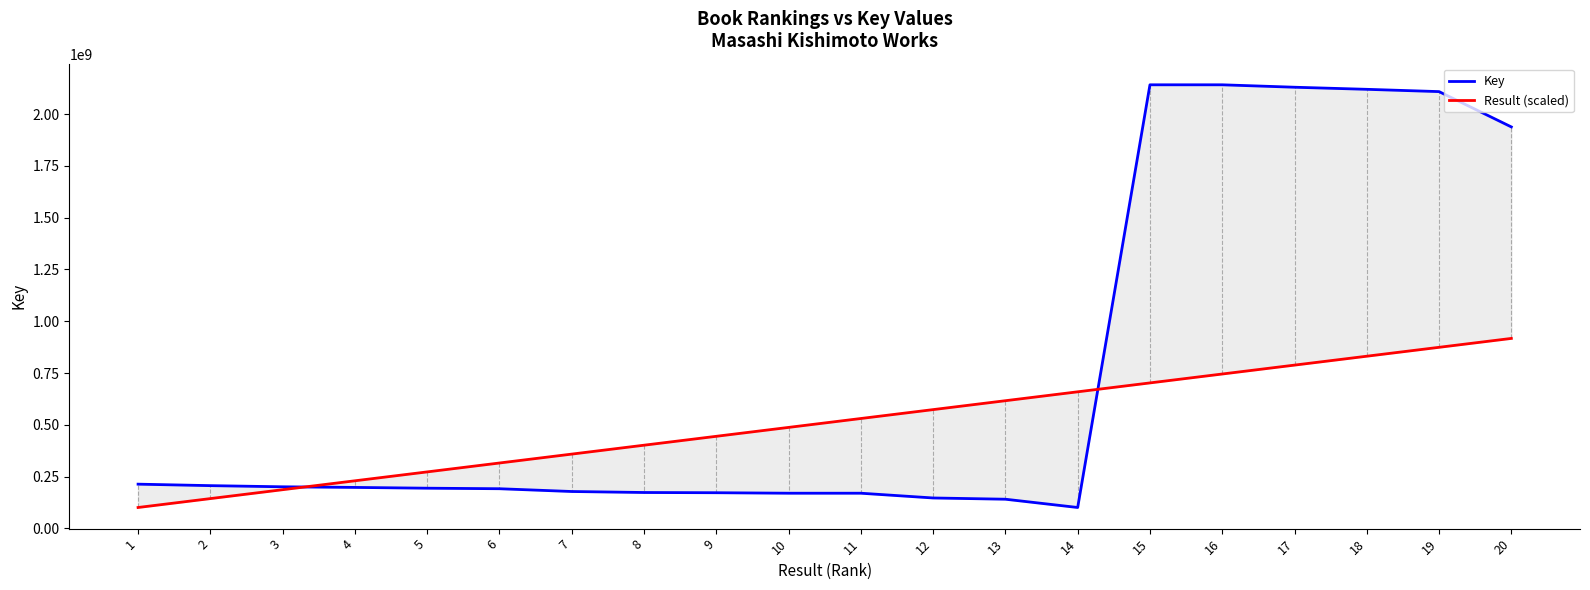

How many times do Result (scaled) and Key cross each other?

2